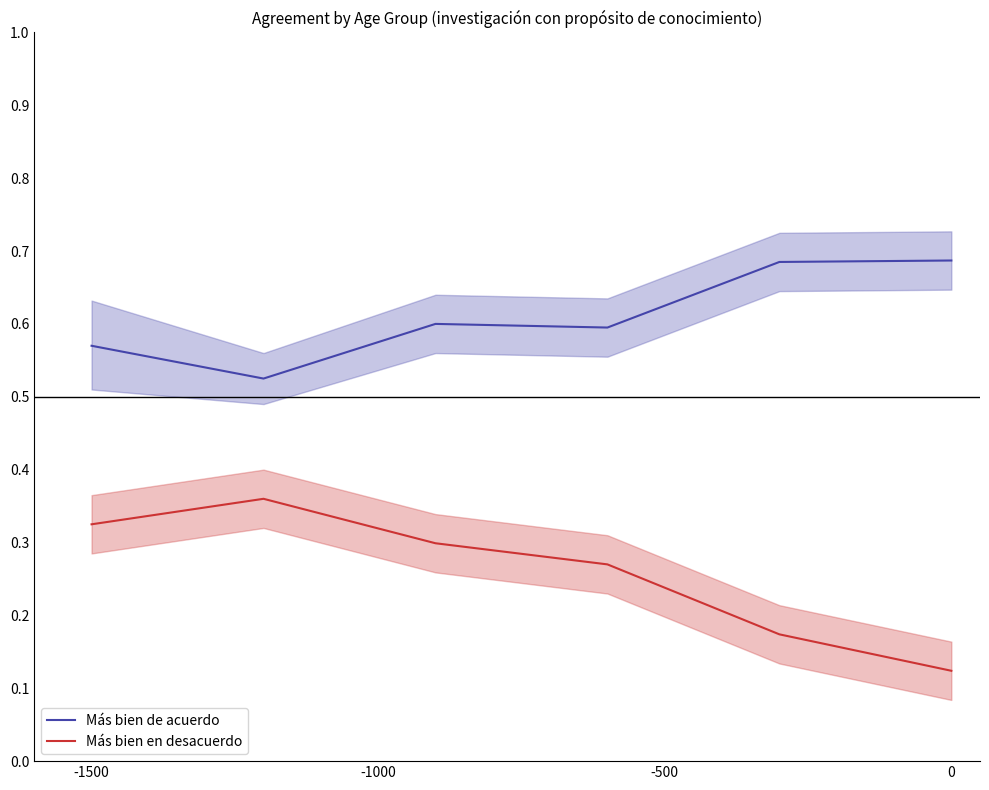

True or false: Más bien en desacuerdo and Más bien de acuerdo intersect in this chart.

False